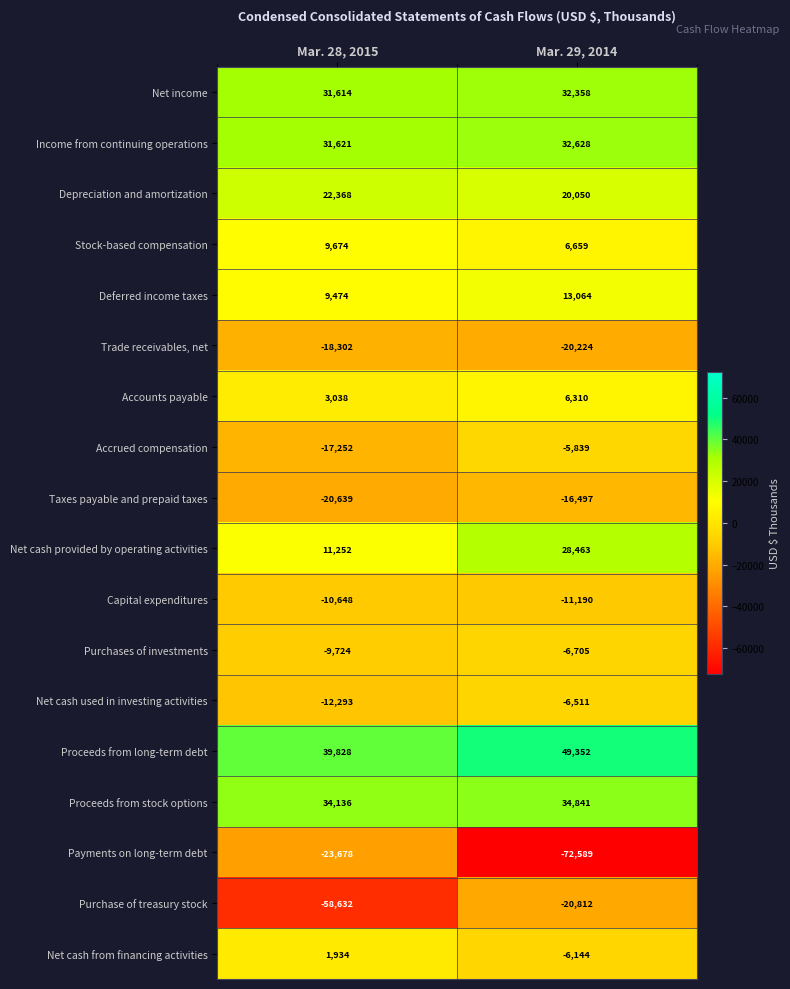

The Deferred income taxes series shows 14530 at Mar. 28, 2015. True or false?

False